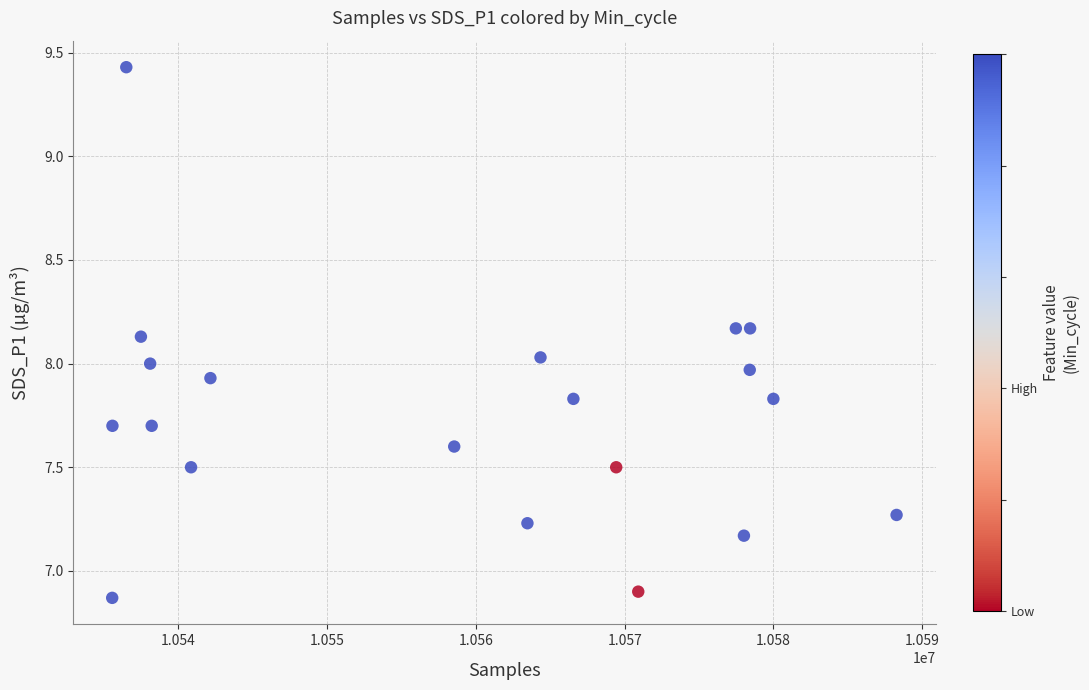

What is the range of X values (max minus min)?

52721.0